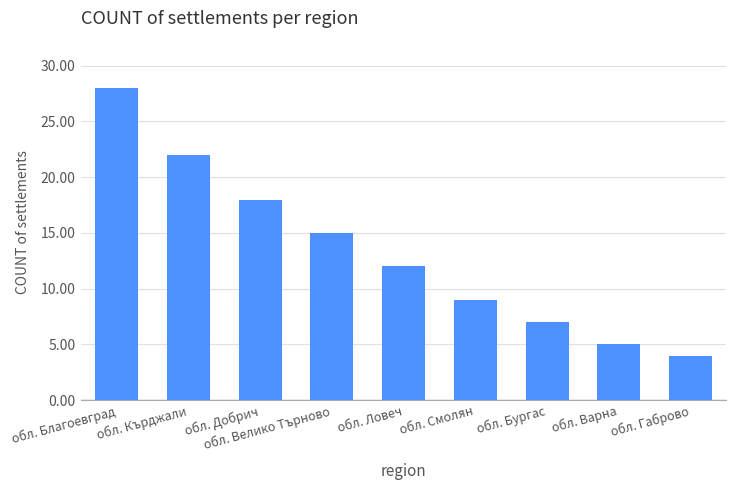

List the labels in order of value, smallest first.

обл. Габрово, обл. Варна, обл. Бургас, обл. Смолян, обл. Ловеч, обл. Велико Търново, обл. Добрич, обл. Кърджали, обл. Благоевград